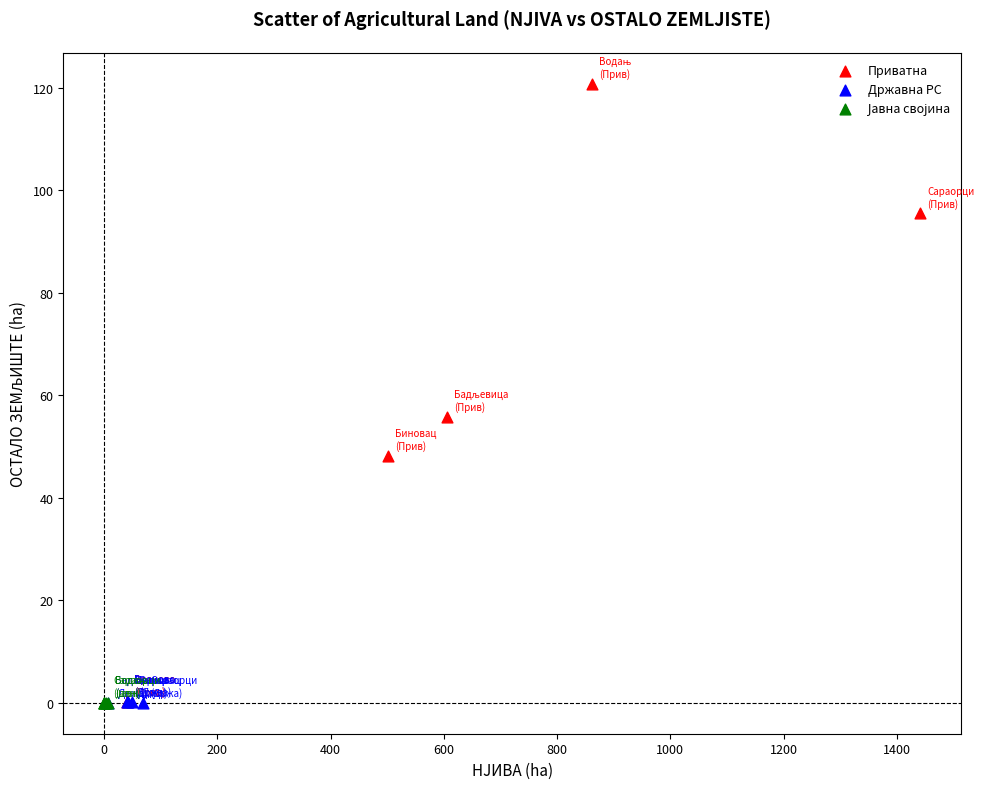

Which series contains the highest Y value?

Приватна